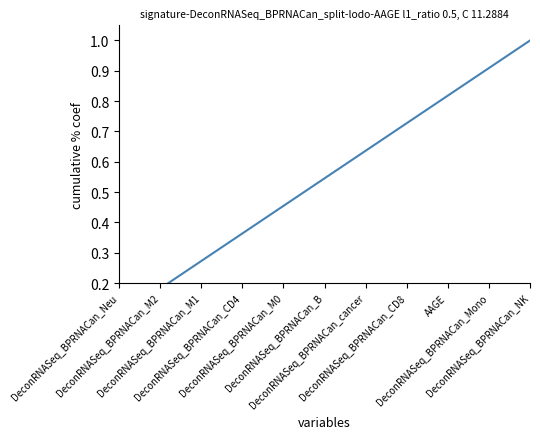

Which category has the lowest value across all series?

DeconRNASeq_BPRNACan_Neu